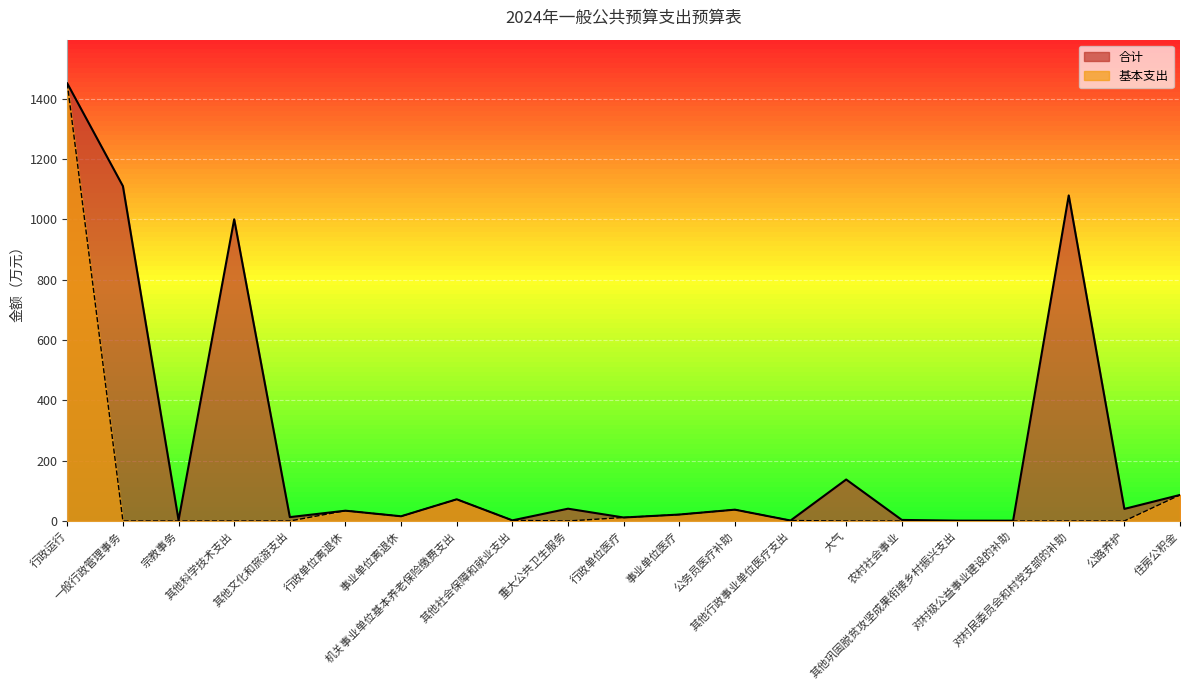

What is the total value across all series at 其他行政事业单位医疗支出?

3.0